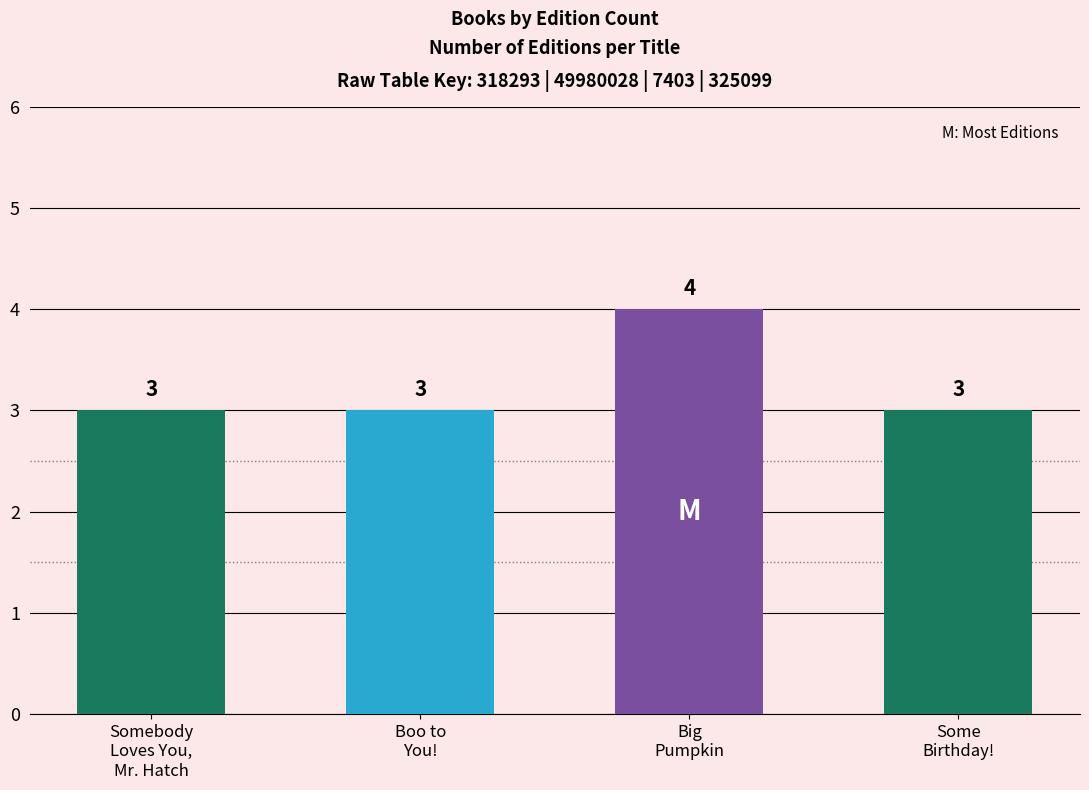

The value at Somebody
Loves You,
Mr. Hatch is 2. True or false?

False